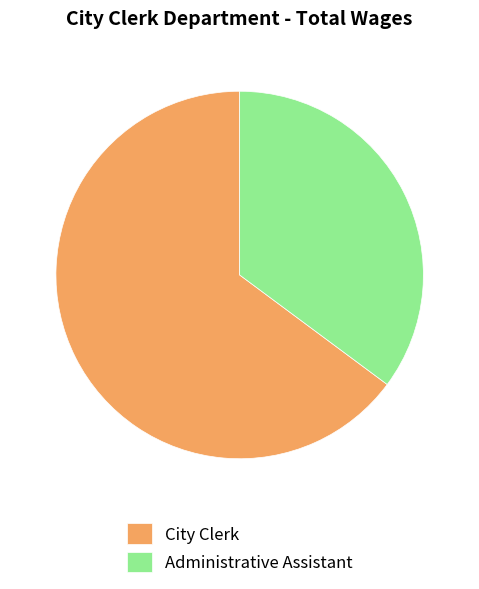

Combined, do Administrative Assistant and City Clerk account for over 50%?

Yes